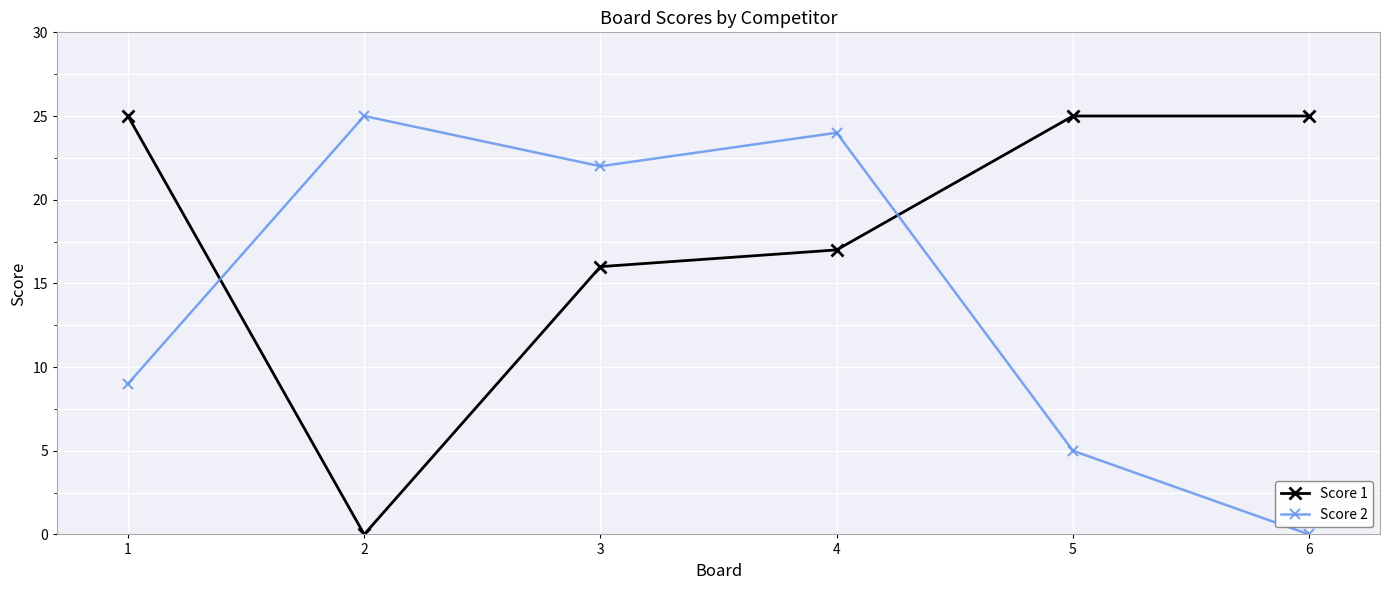

Rank the series at 2 from highest to lowest value.

Score 2, Score 1